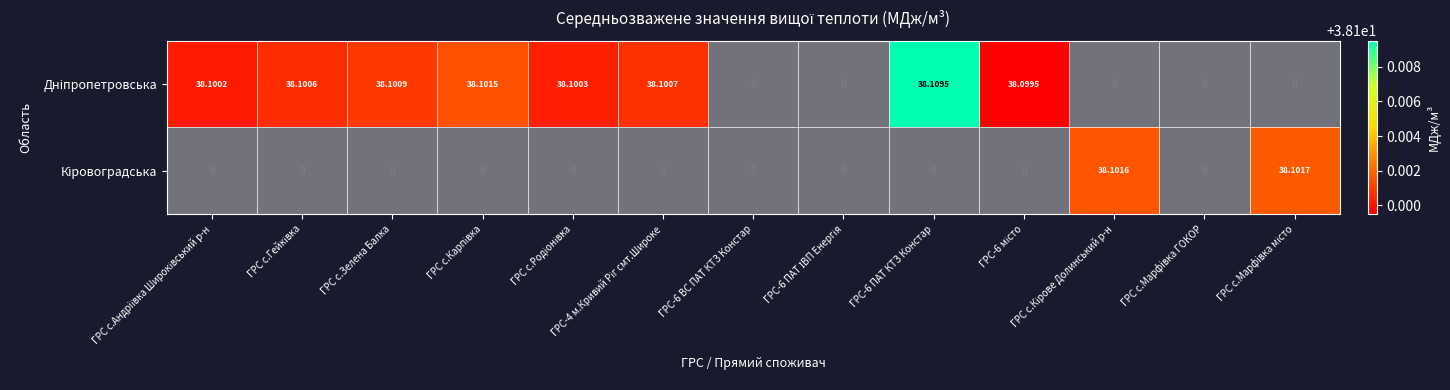

Which category has the lowest value across all series?

ГРС-6 місто